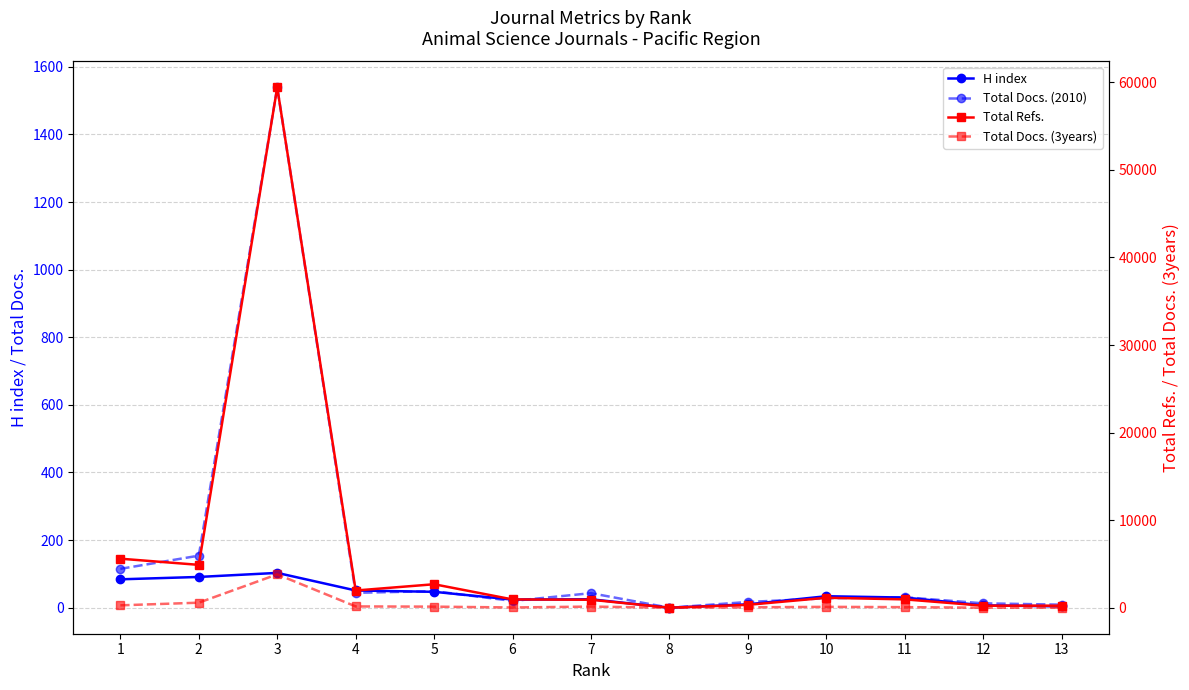

Is the value of H index at 6 greater than the value of Total Docs. (3years) at 6?

No